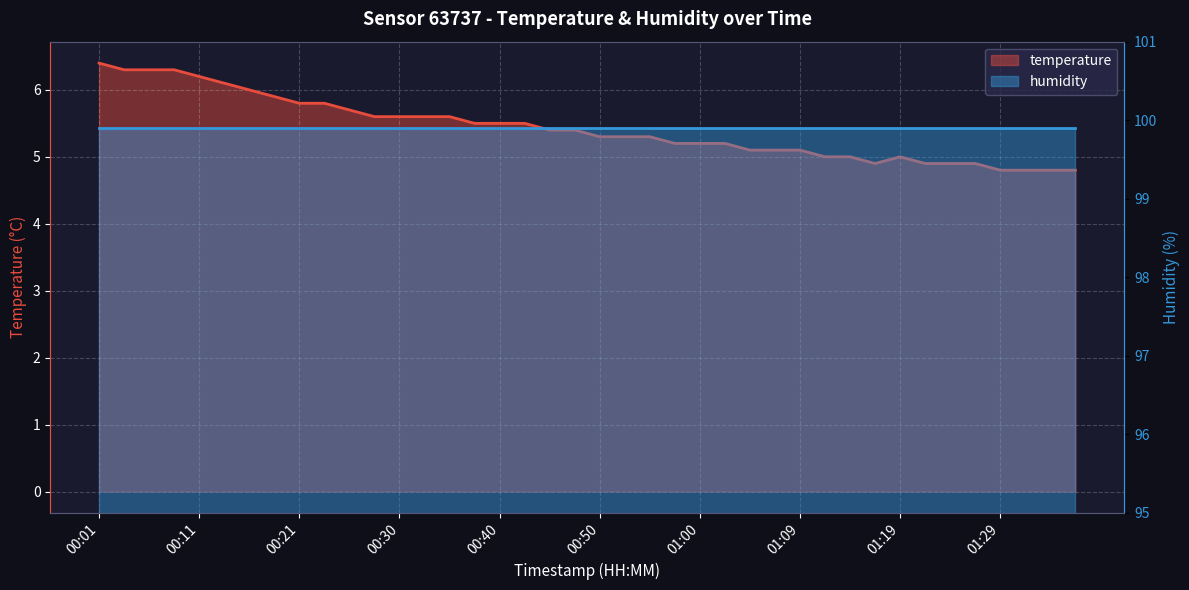

List the labels in order of value, largest first.

00:01, 00:04, 00:06, 00:08, 00:11, 00:13, 00:16, 00:18, 00:21, 00:23, 00:25, 00:28, 00:30, 00:33, 00:35, 00:38, 00:40, 00:43, 00:45, 00:47, 00:50, 00:52, 00:55, 00:57, 01:00, 01:02, 01:05, 01:07, 01:09, 01:12, 01:14, 01:19, 01:17, 01:22, 01:24, 01:26, 01:29, 01:31, 01:34, 01:36